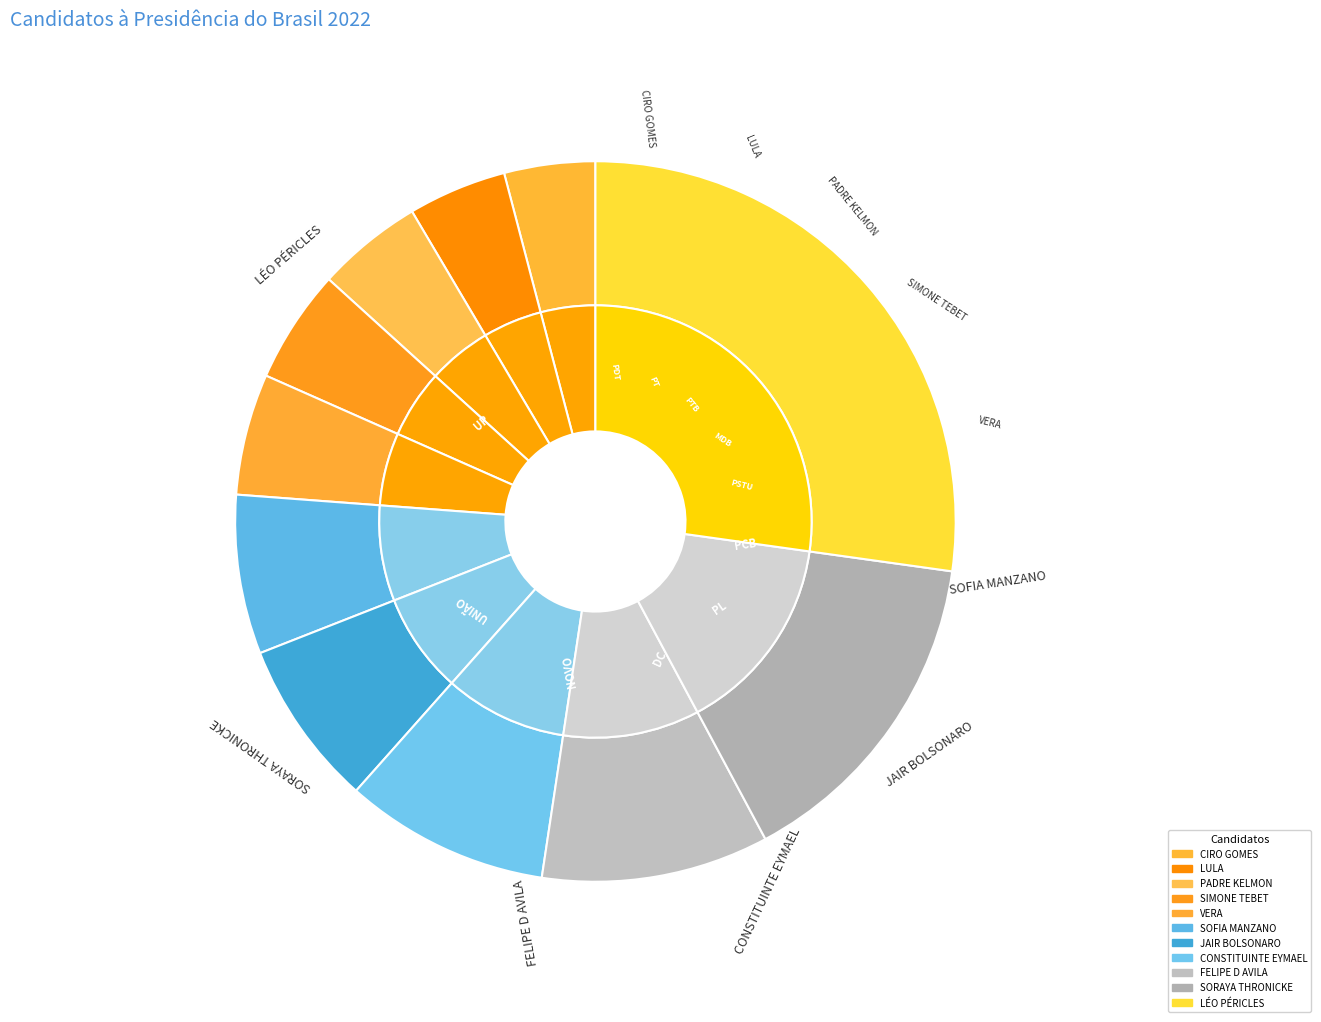

The CONSTITUINTE EYMAEL slice represents 1% of the pie. True or false?

False